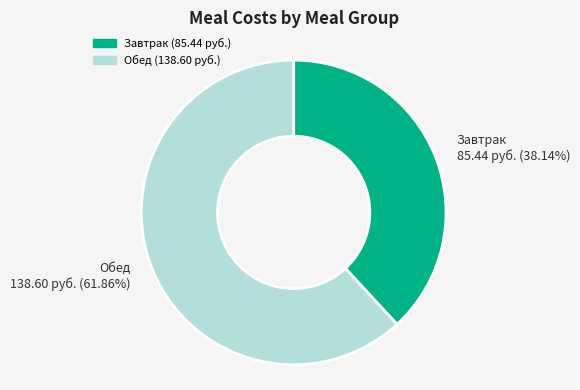

The Обед slice represents 51% of the pie. True or false?

False